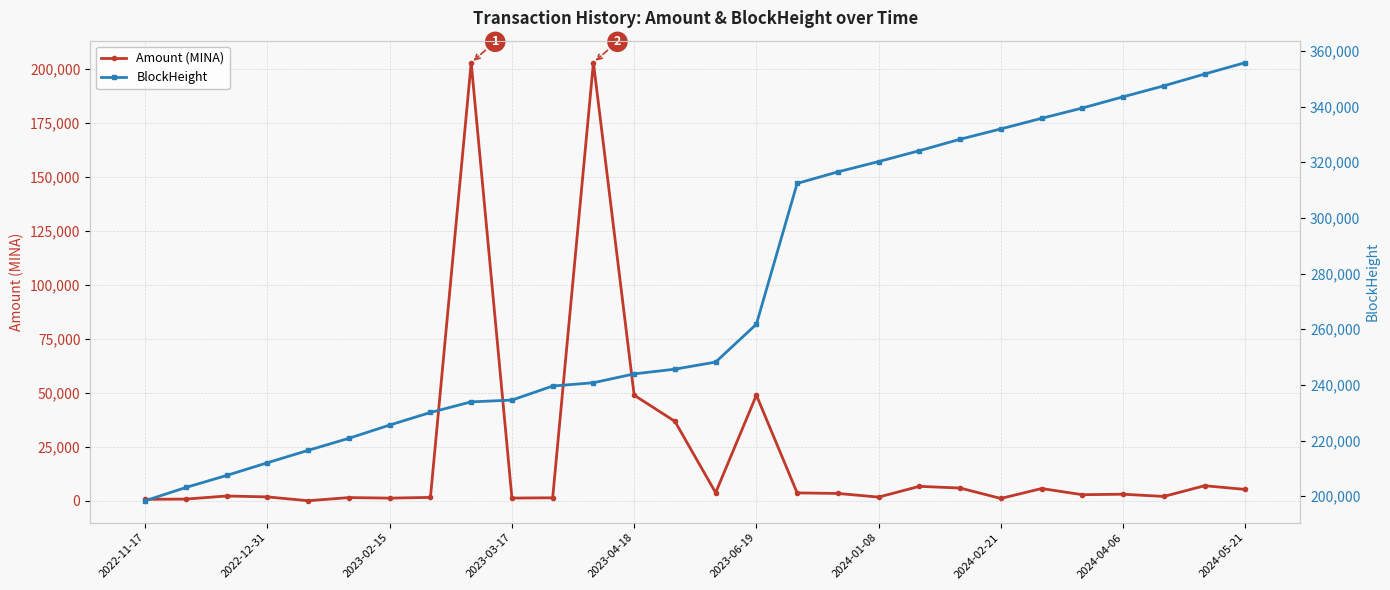

Does the chart display data point markers on the line(s)?

Yes